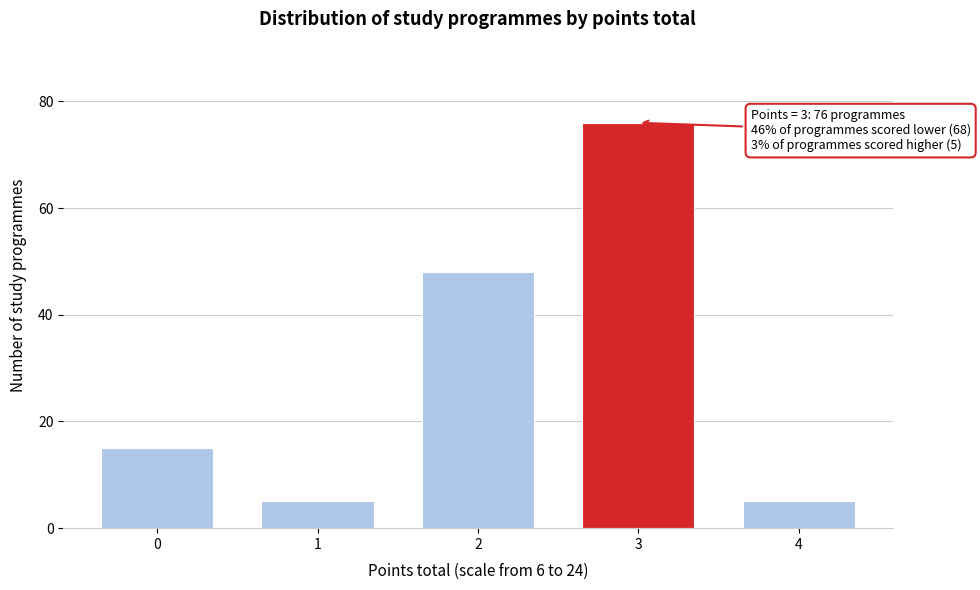

Reading left to right, transcribe all the data shown in this chart.

15	5	48	76	5